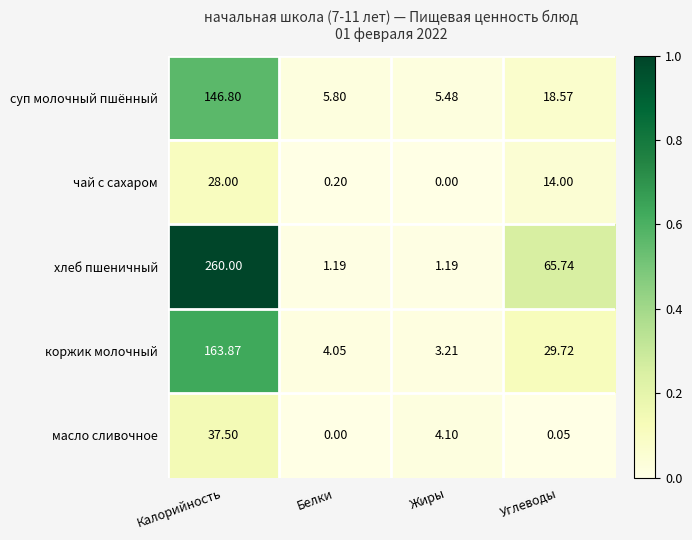

Is the value of коржик молочный at Белки greater than the value of масло сливочное at Калорийность?

No